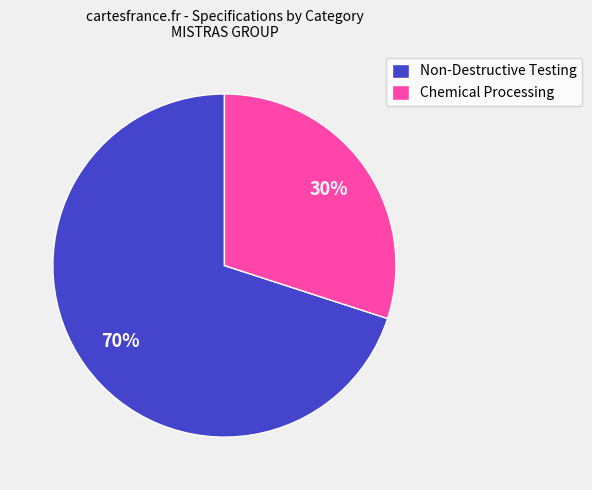

Does any single category account for the majority?

Yes